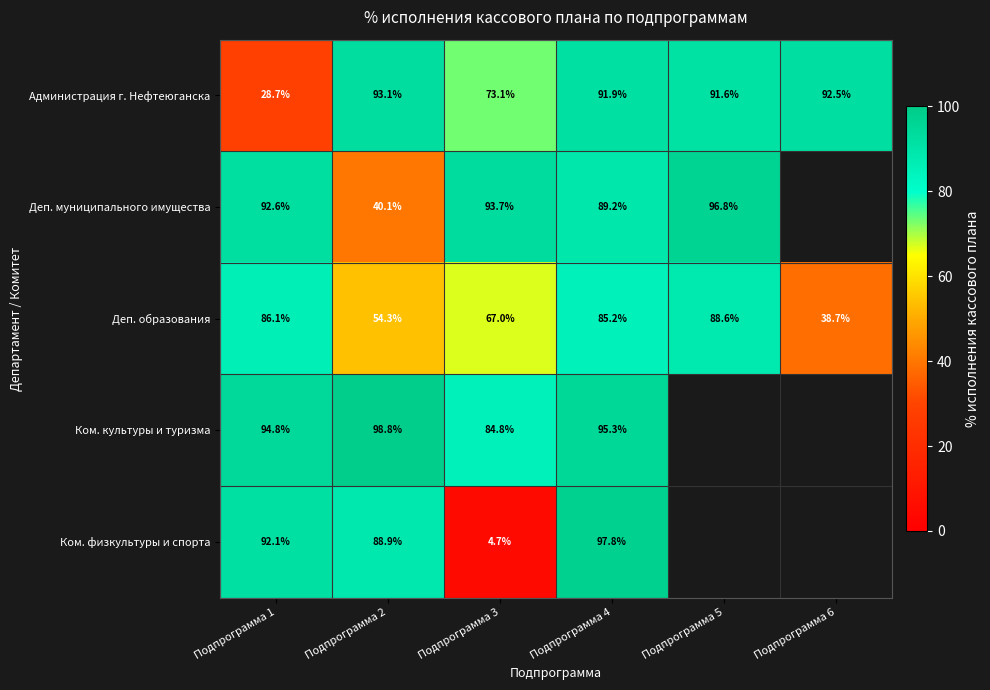

Rank the series at Подпрограмма 2 from highest to lowest value.

Ком. культуры и туризма, Администрация г. Нефтеюганска, Ком. физкультуры и спорта, Деп. образования, Деп. муниципального имущества